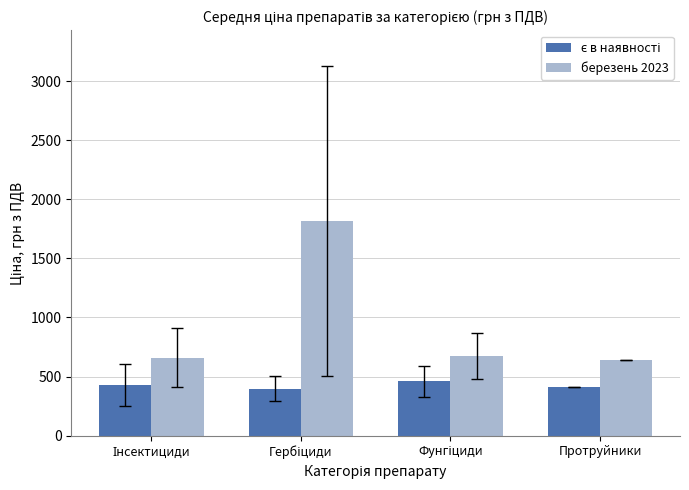

What is the difference between the highest and lowest values at Протруйники?

230.0